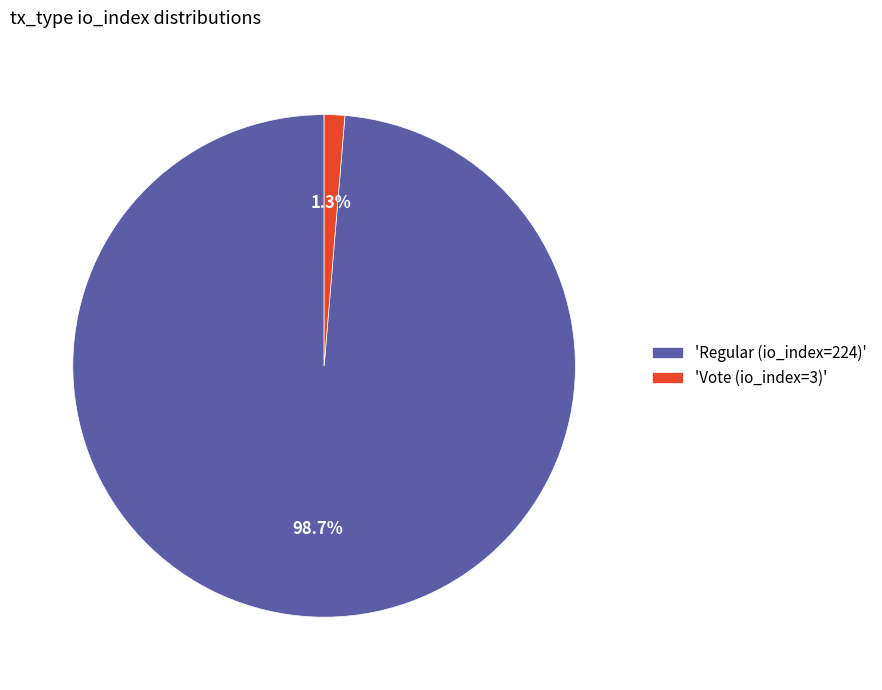

Rank the categories by value from highest to lowest.

'Regular (io_index=224)', 'Vote (io_index=3)'